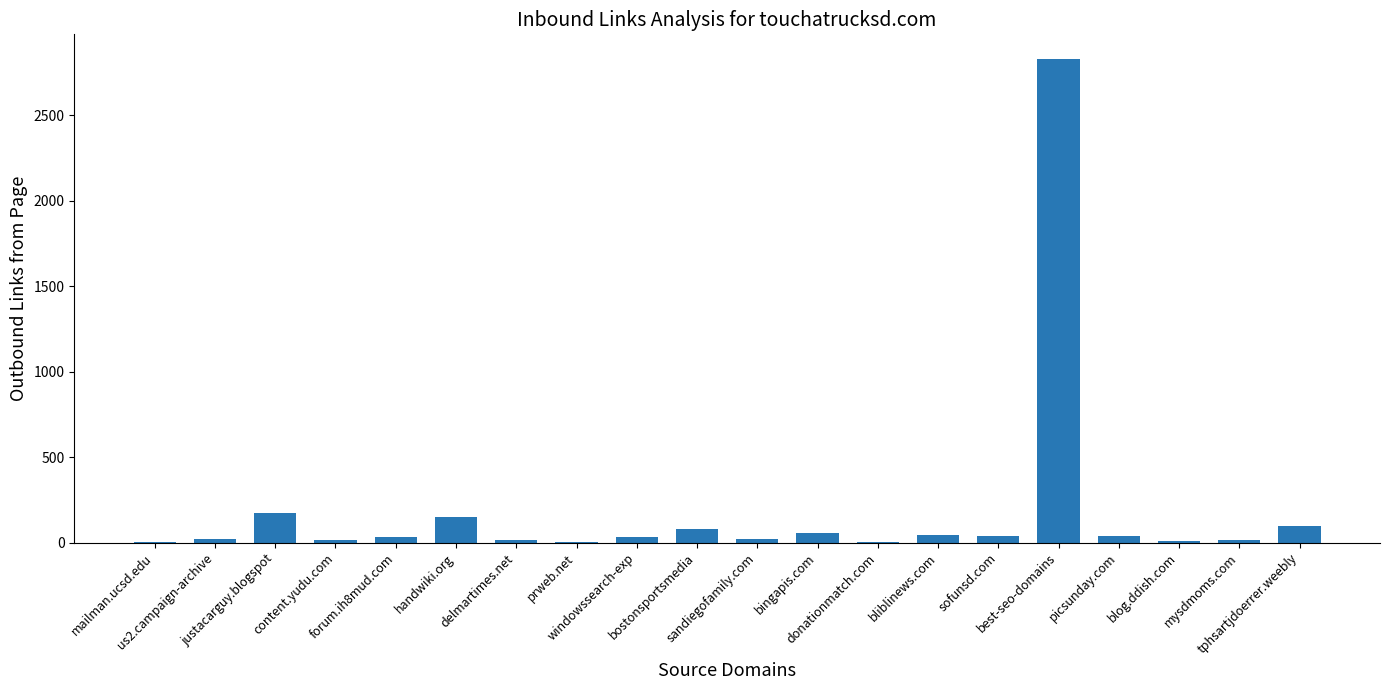

What is the sum of all values?

3668